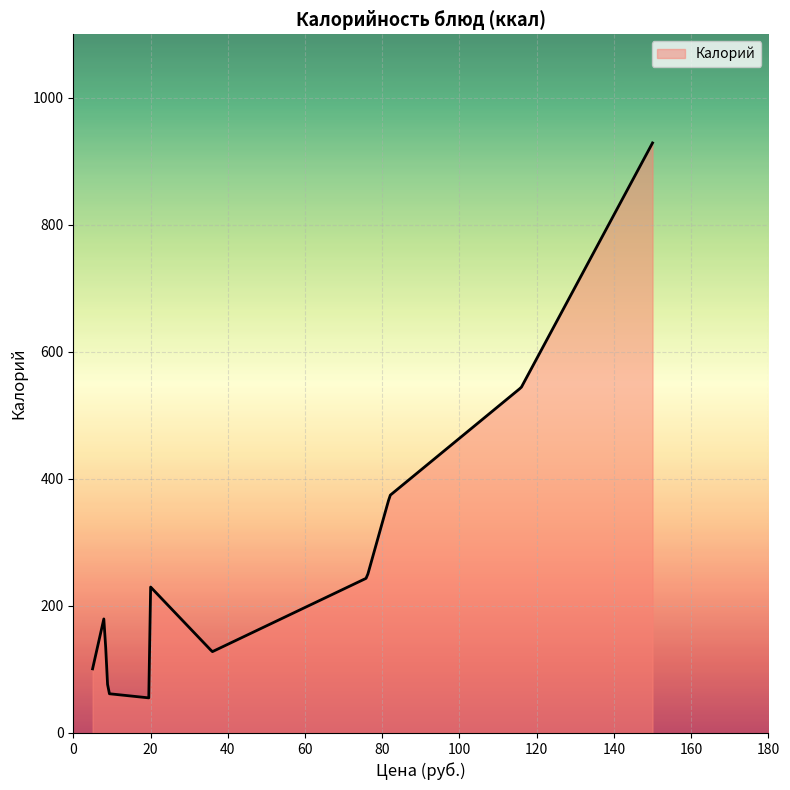

What is the difference between the maximum and minimum values?

873.7